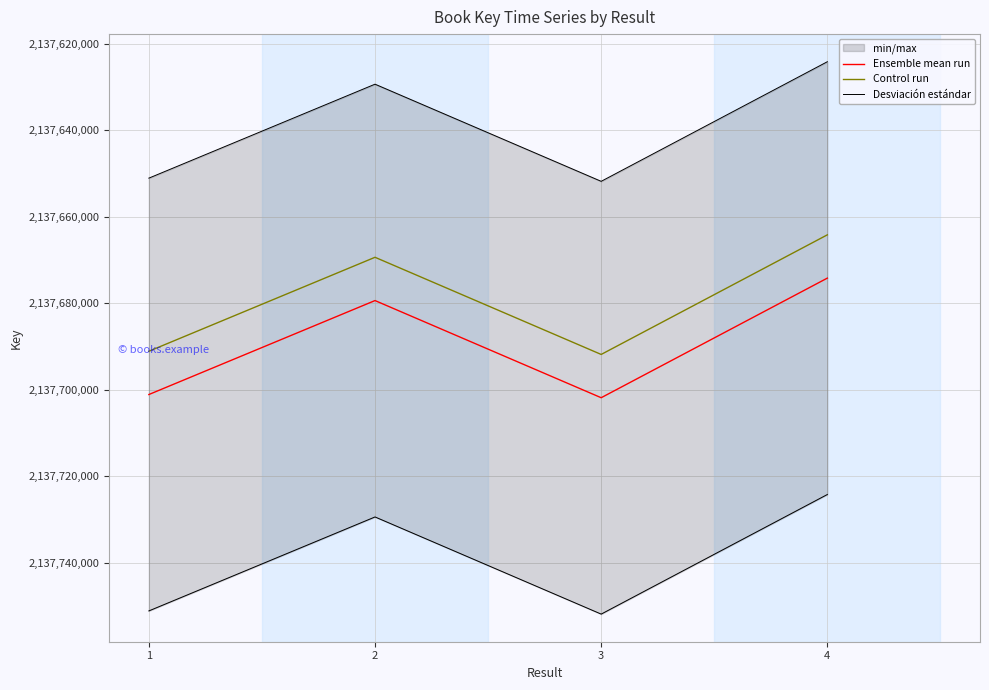

What is the minimum value shown in the chart?

2137664203